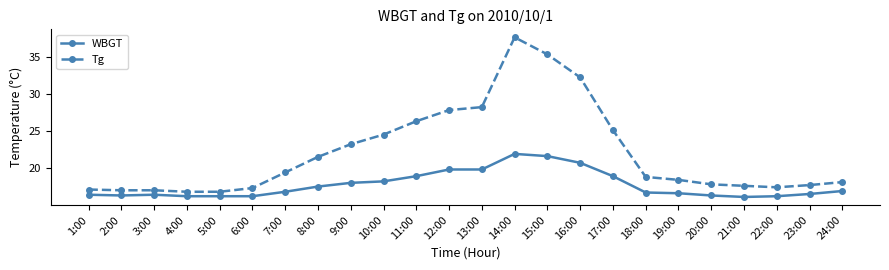

What is the difference between the WBGT values at 16:00 and 17:00?

1.8